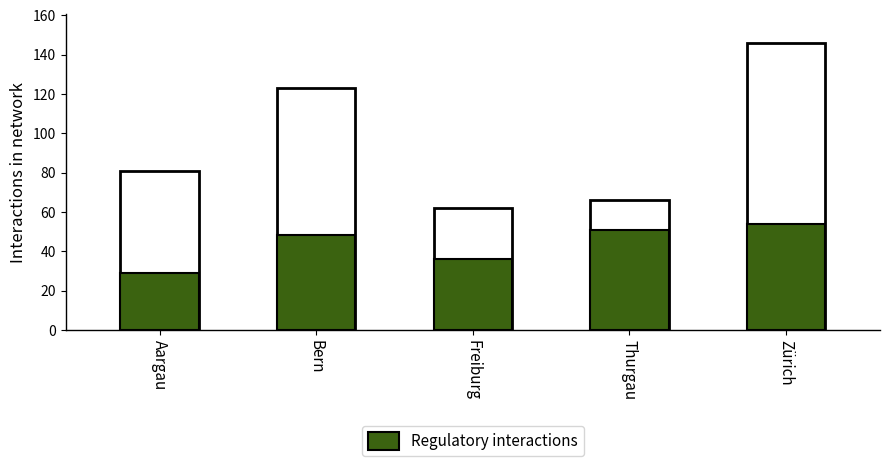

What is the greatest value displayed?

54